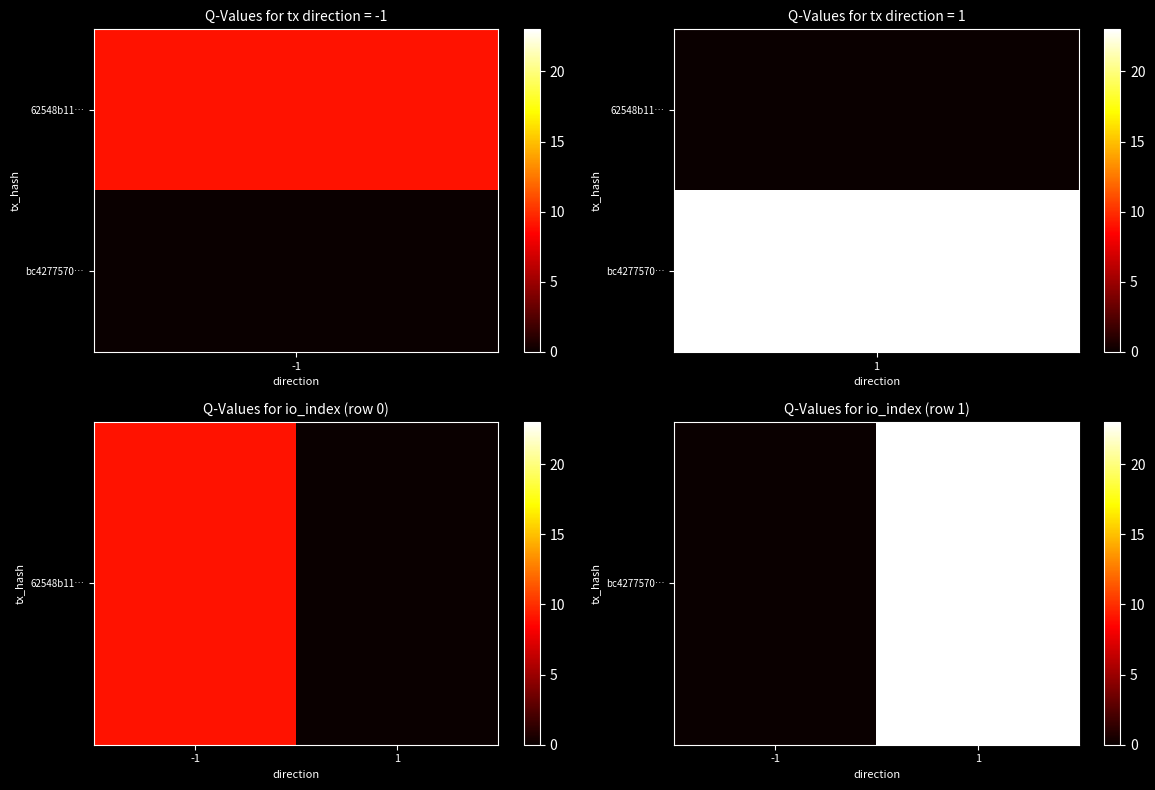

What is the change in value from -1 to 1?

+23